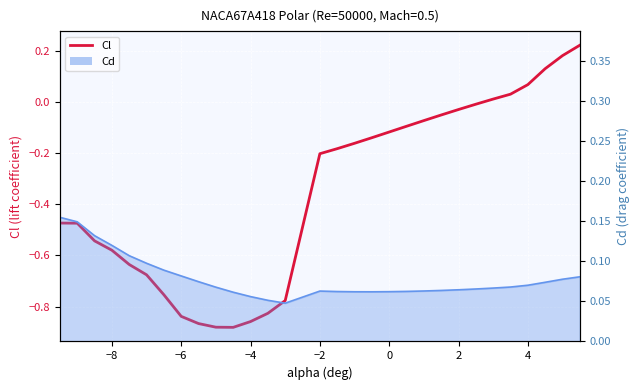

What is the difference between the maximum and minimum values?

1.1